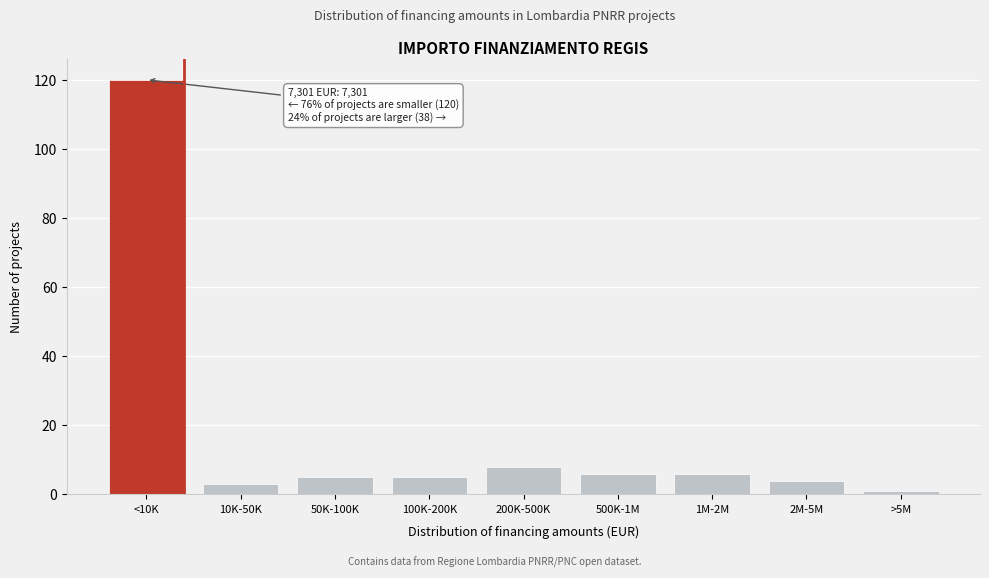

Reading left to right, extract all data points from this chart.

<10K=120	10K-50K=3	50K-100K=5	100K-200K=5	200K-500K=8	500K-1M=6	1M-2M=6	2M-5M=4	>5M=1